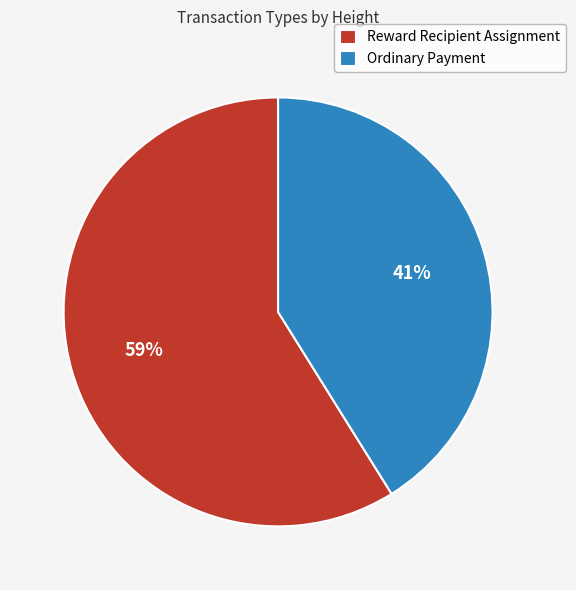

Is it true that Ordinary Payment is 35% of the pie?

False